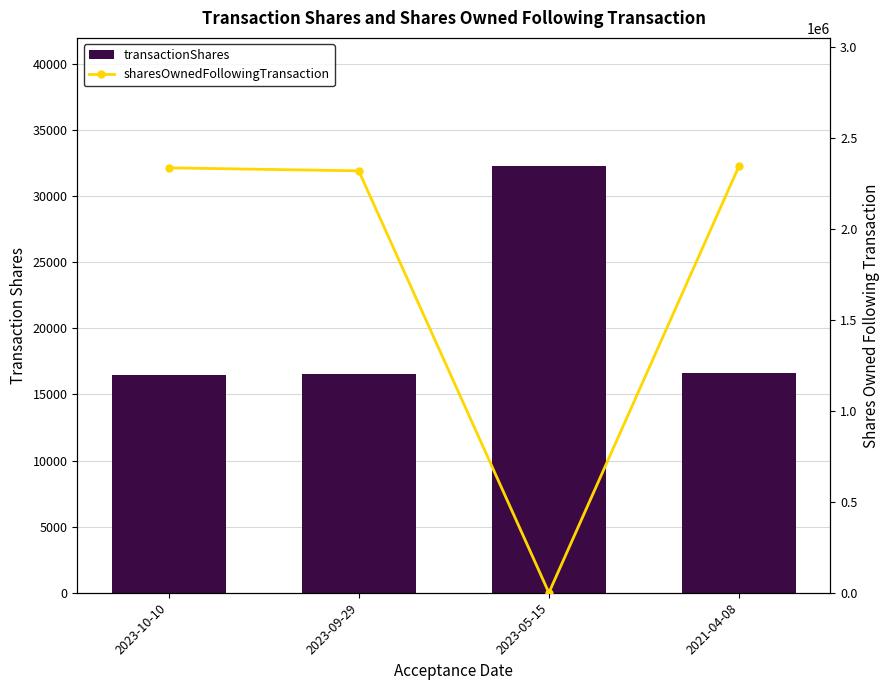

At which category is the sum across all series the highest?

2021-04-08